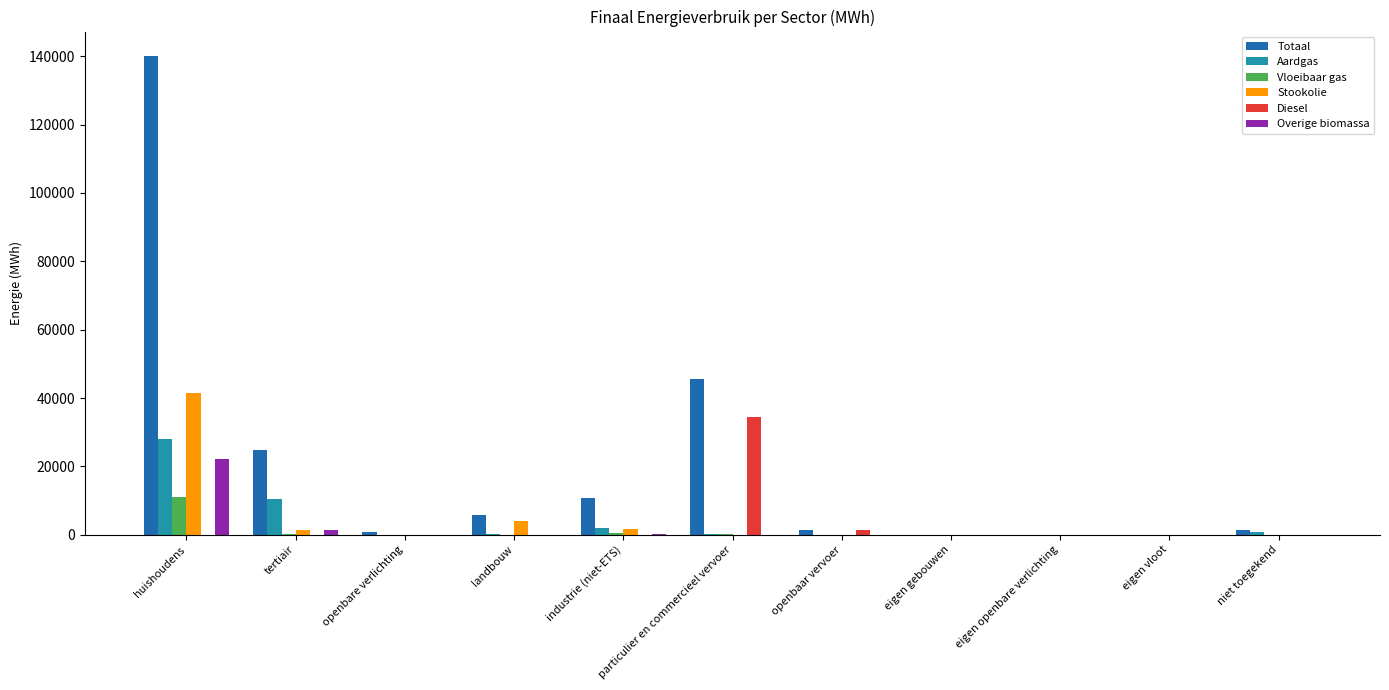

Is it true that Aardgas equals 19543.8 at openbaar vervoer?

False